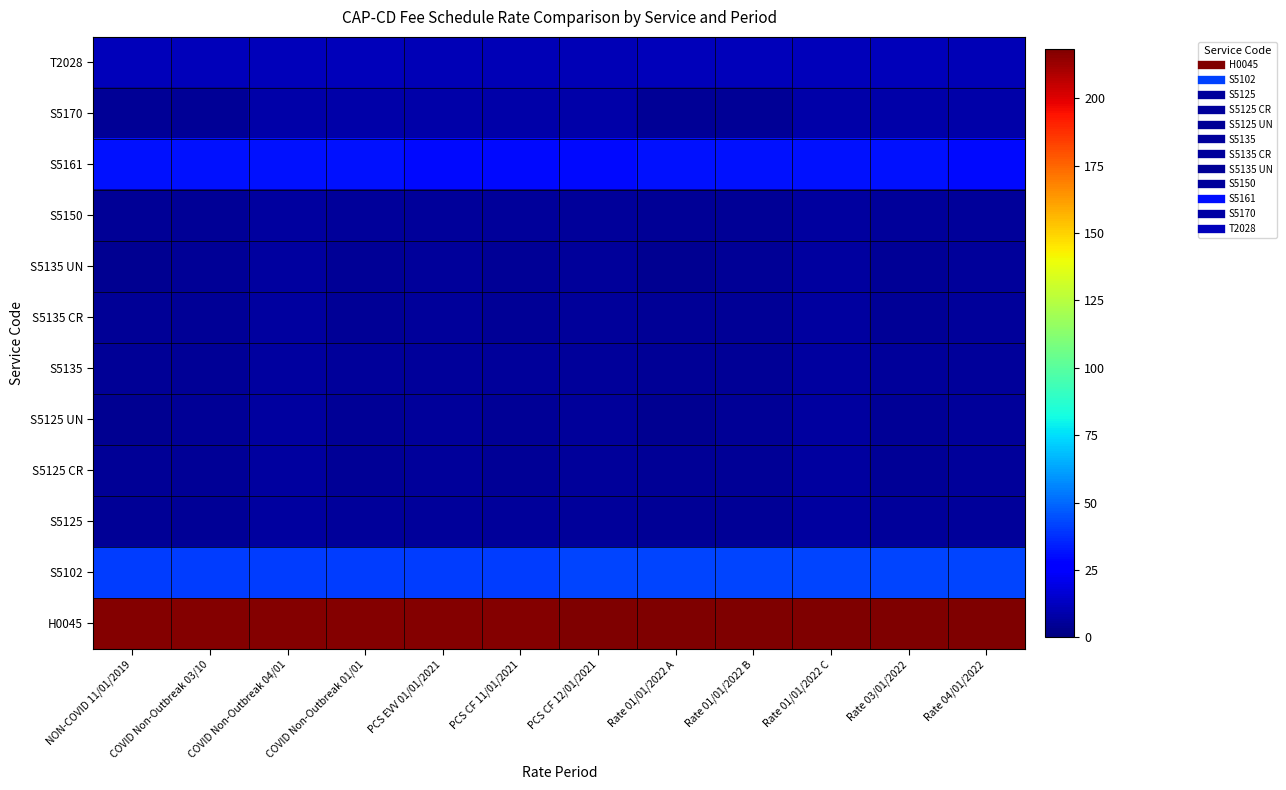

What is the maximum value shown in the chart?

218.5